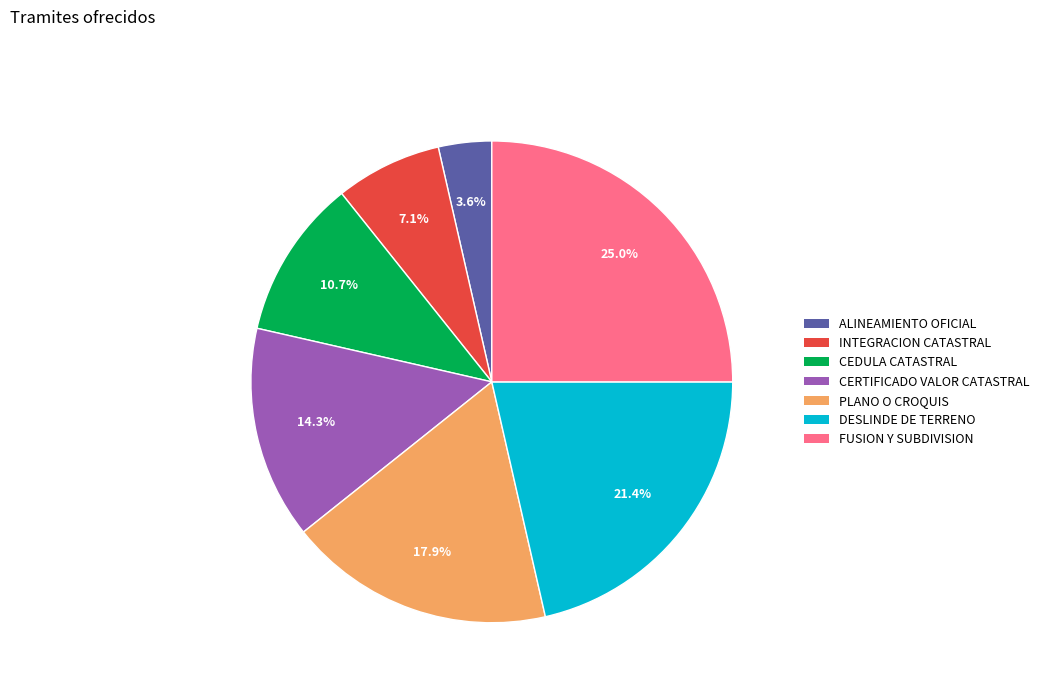

What percentage is the ALINEAMIENTO OFICIAL slice, to the nearest percent?

4%